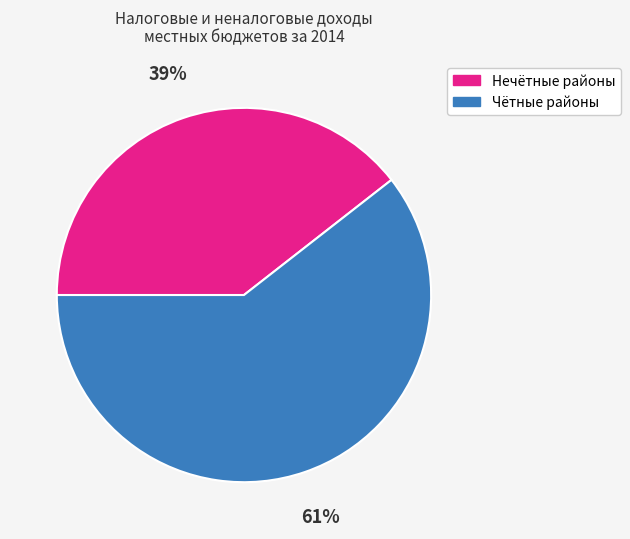

To the nearest percent, what is the average slice percentage?

50%